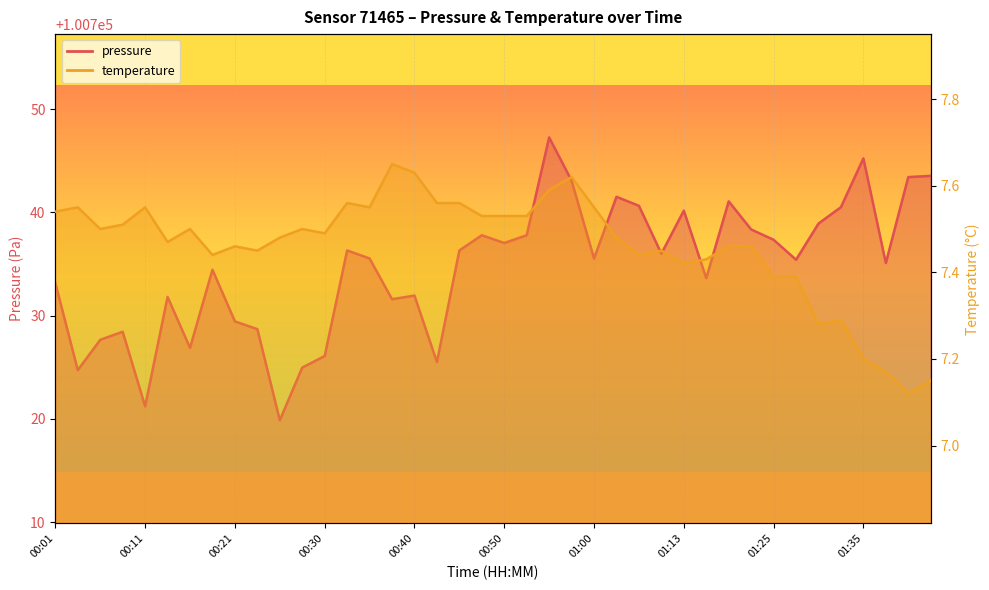

What is the sum of all pressure values?

4029383.7